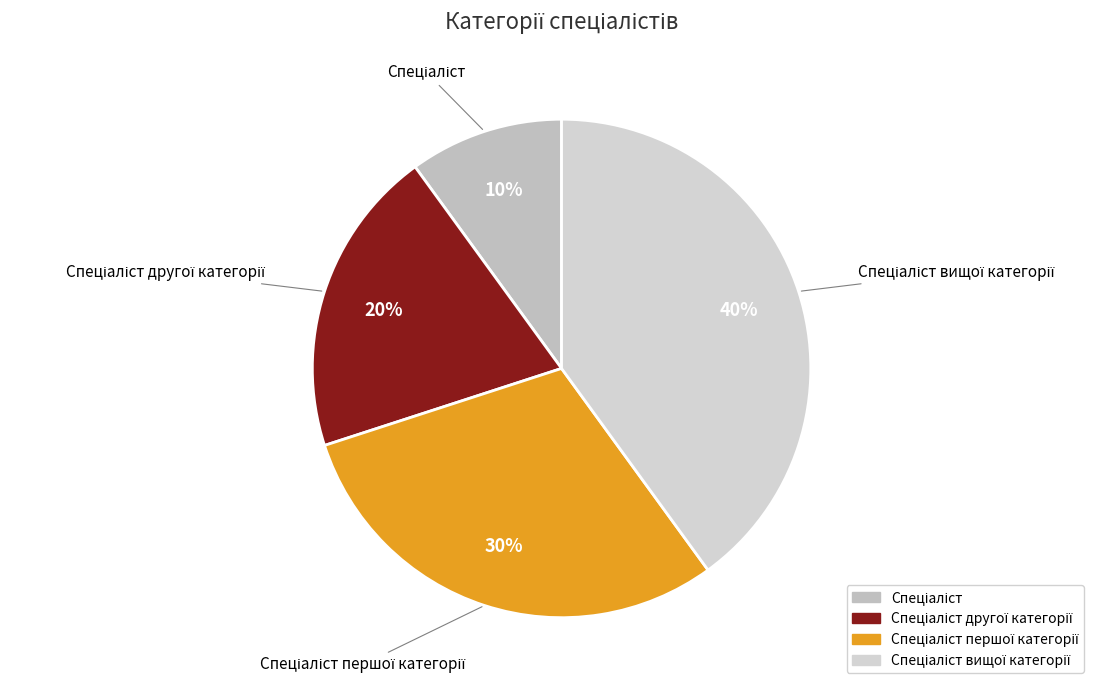

Is there any slice that represents more than half of the pie?

No